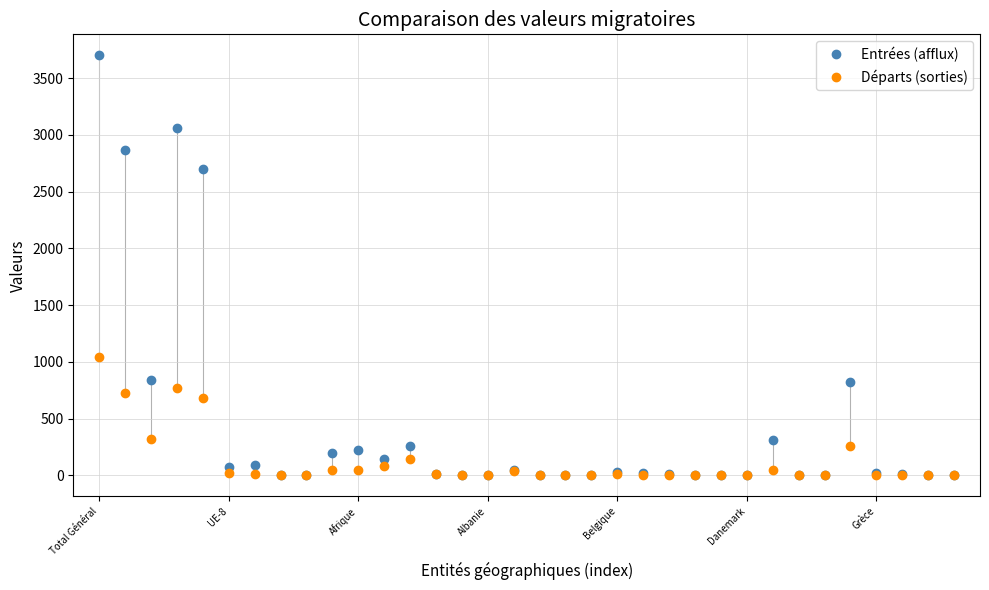

Which series has the largest total across all categories?

Entrées (afflux)